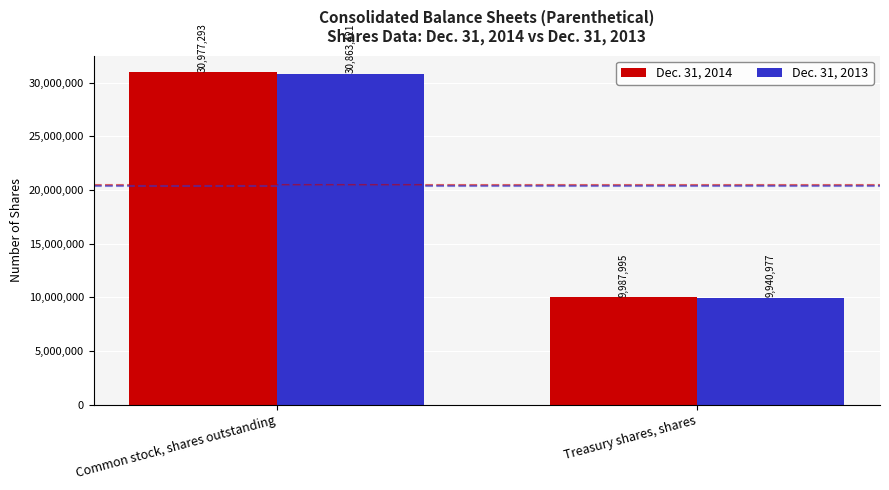

What is the greatest value displayed?

30977293